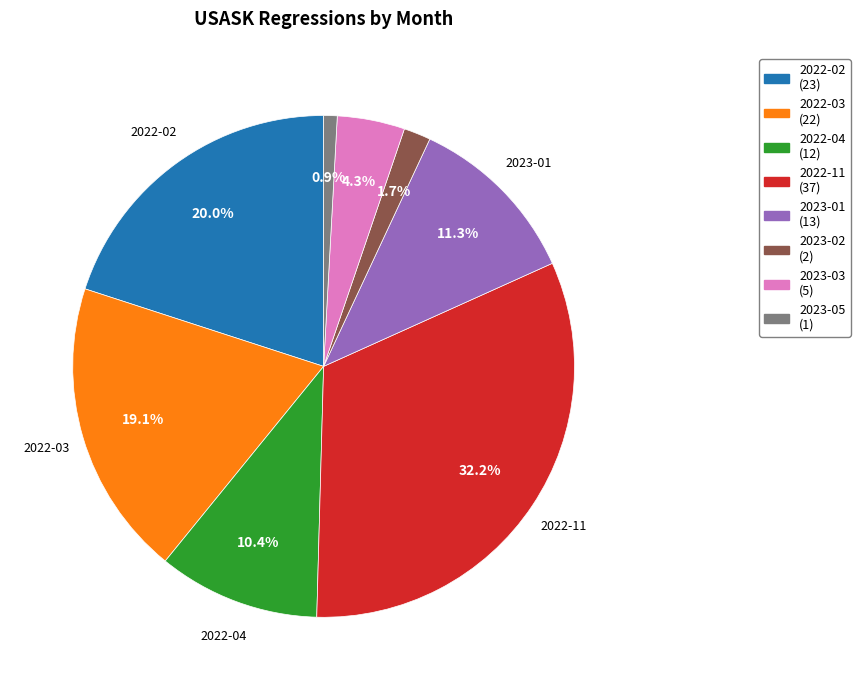

To the nearest percent, what is the combined percentage of 2022-02 and 2023-02?

22%